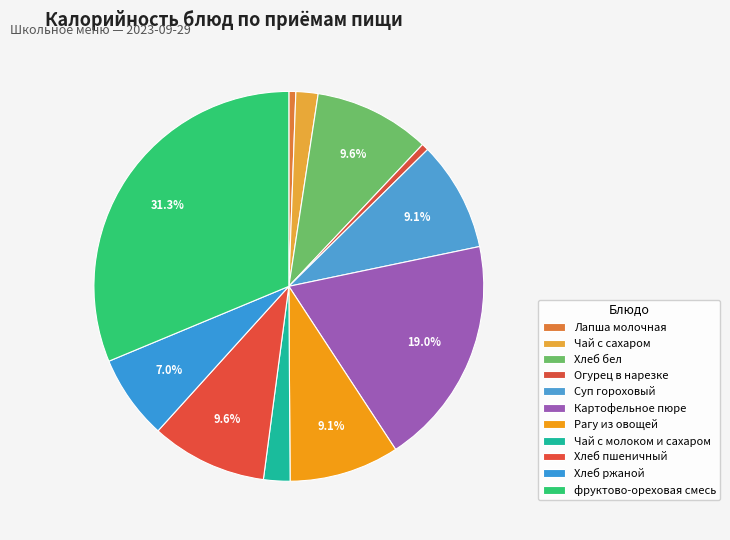

Which slice is the largest?

фруктово-ореховая смесь